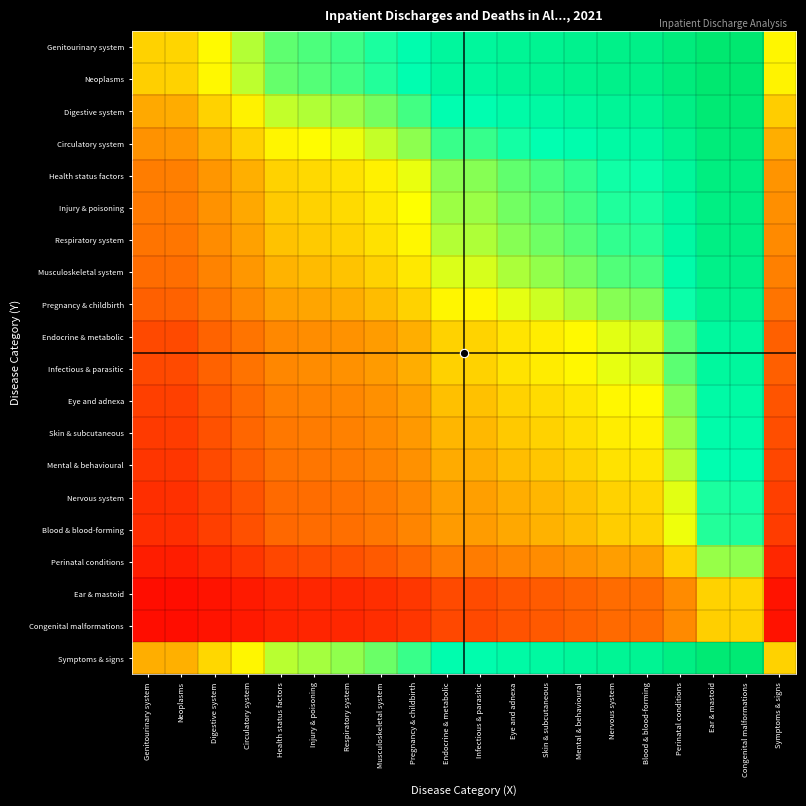

What is the total value across all series at Eye and adnexa?

11.6